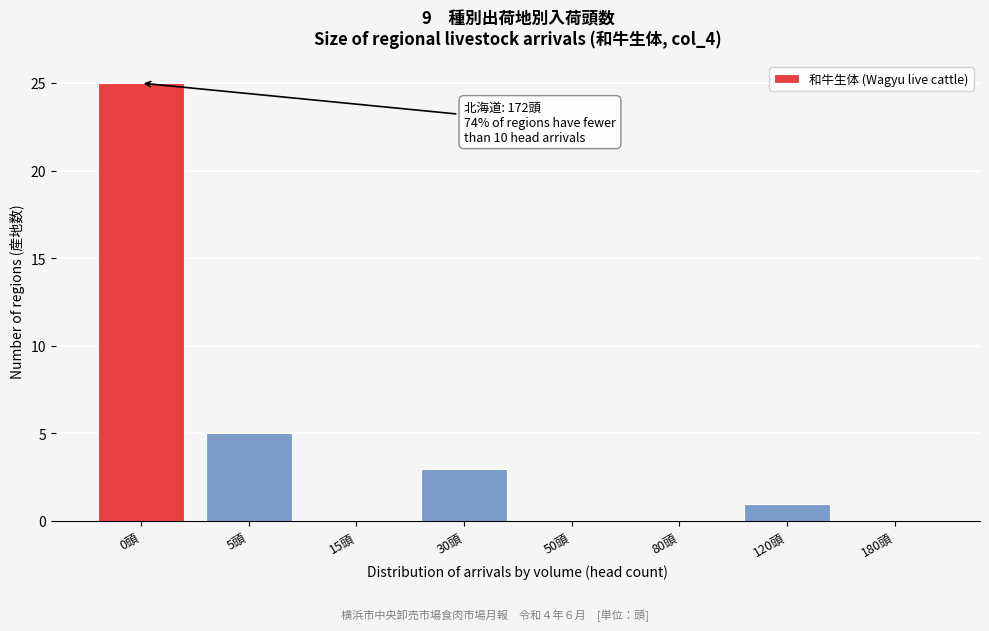

Reading left to right, extract all data points from this chart.

0頭=25	5頭=5	15頭=0	30頭=3	50頭=0	80頭=0	120頭=1	180頭=0